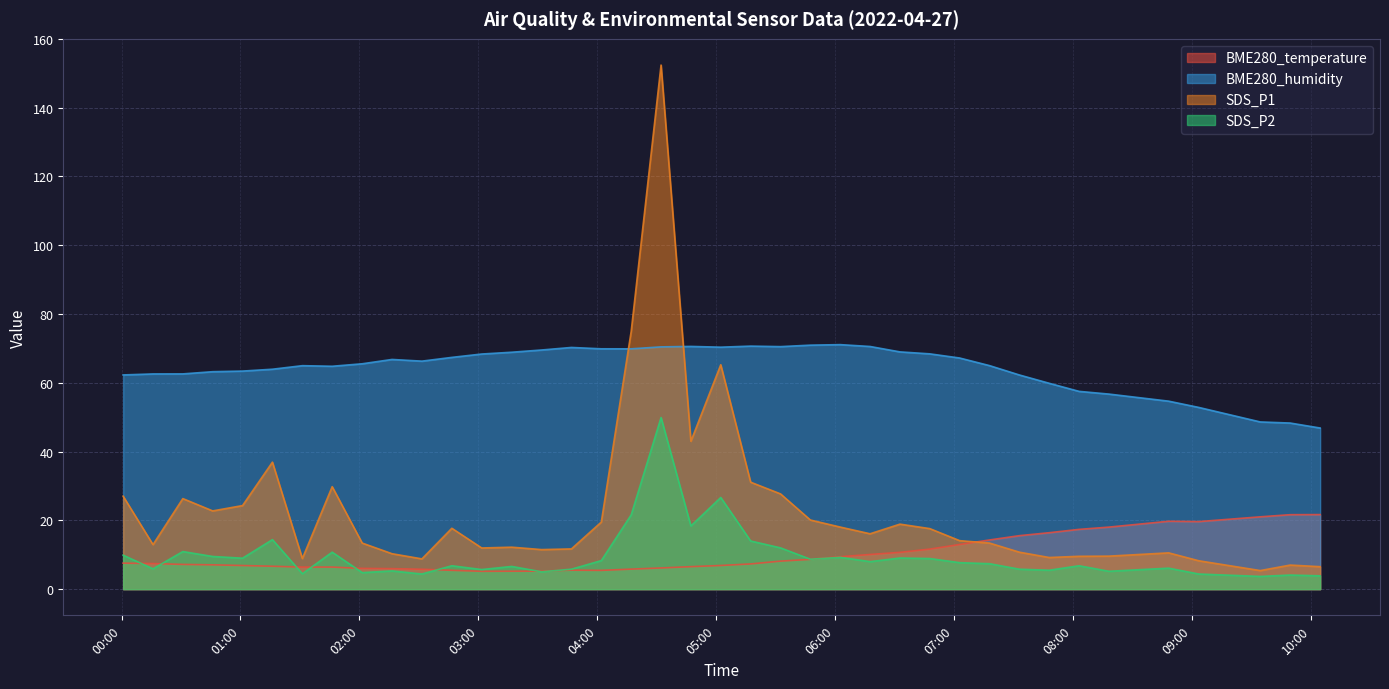

At which category is the sum across all series the highest?

2022/04/27 04:32:12